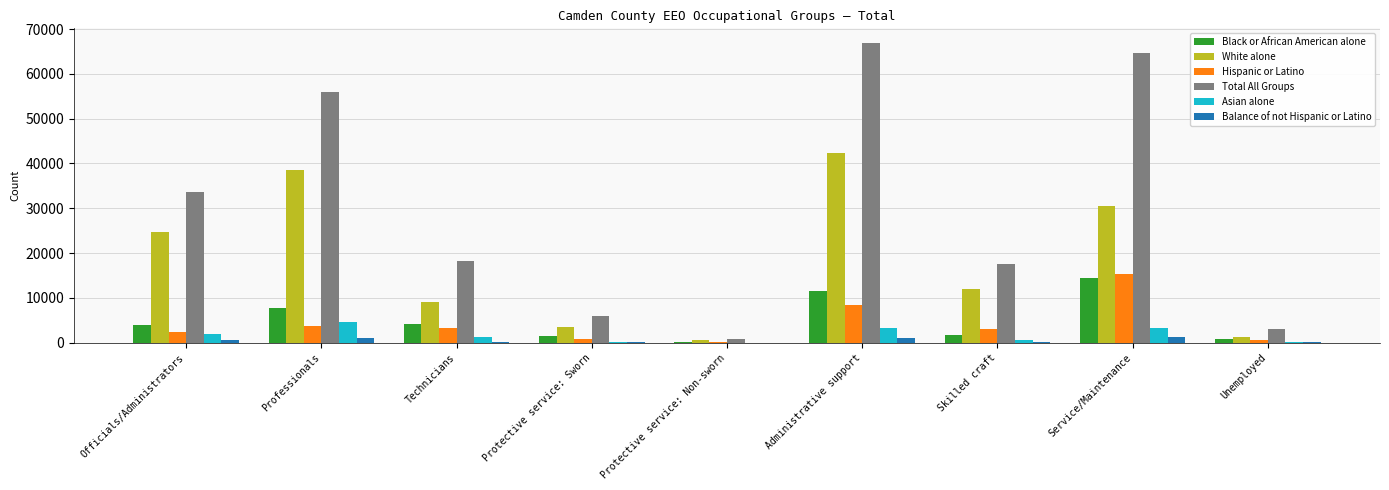

Which series has the largest total across all categories?

Total All Groups